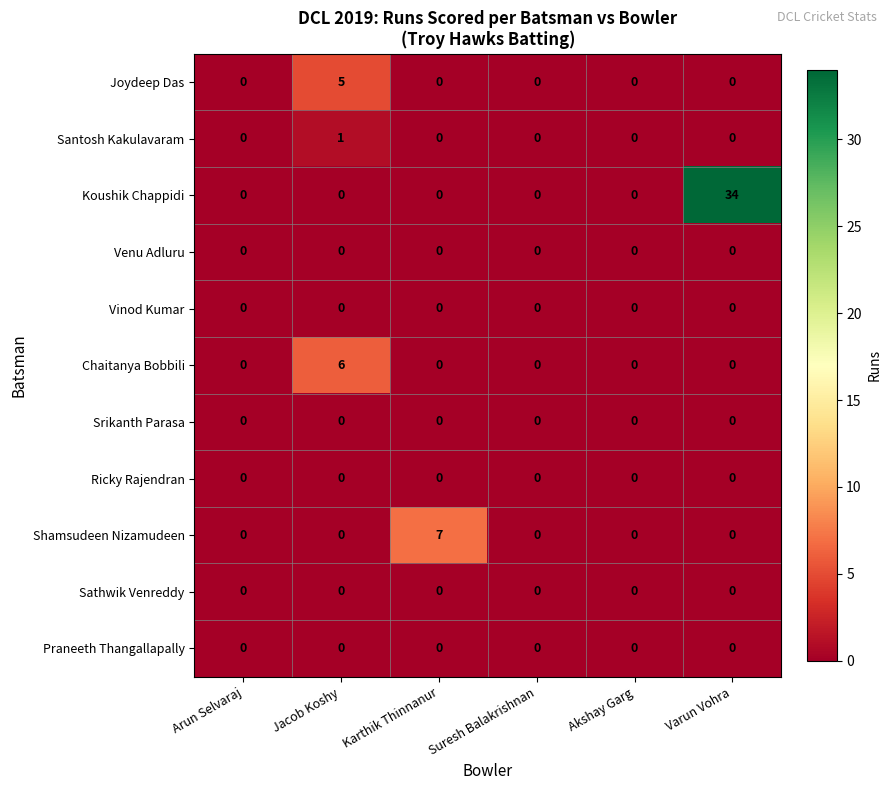

What is the greatest value displayed?

34